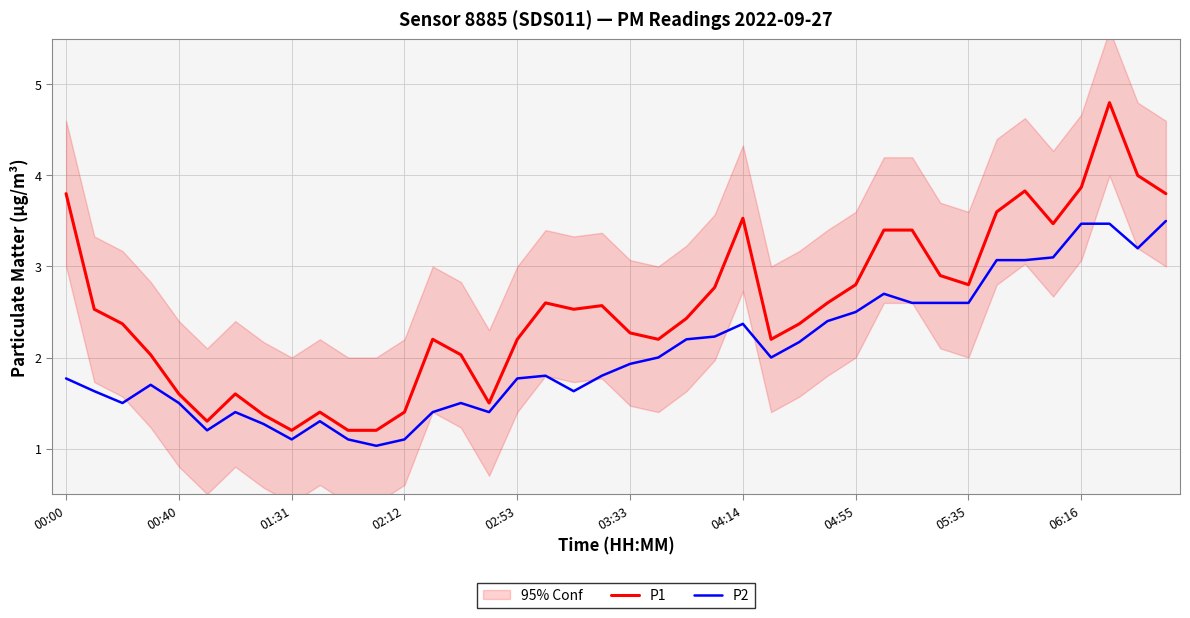

True or false: P2 has more than 0 points higher than both neighbors.

True